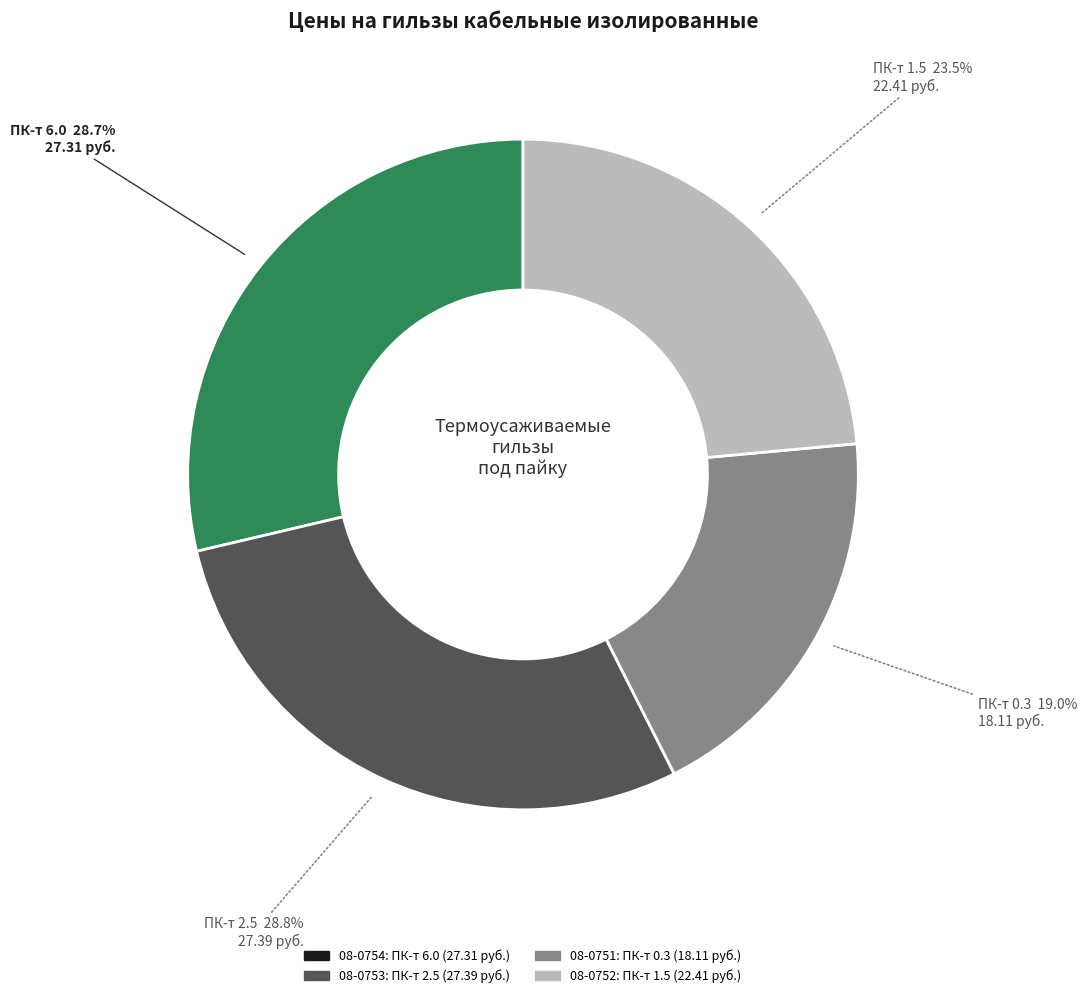

Is it true that 08-0751 is 26% of the pie?

False